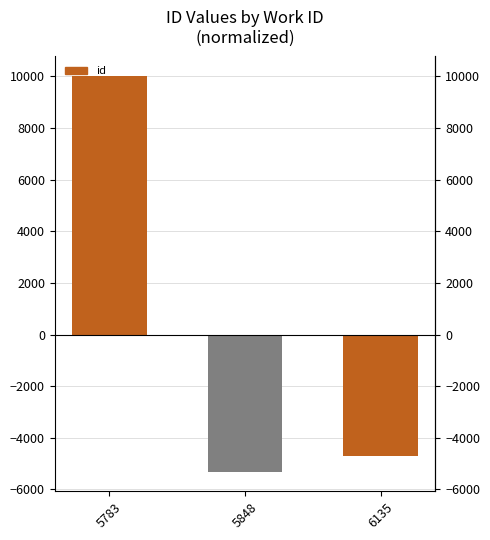

Which label corresponds to the smallest value in the chart?

5848